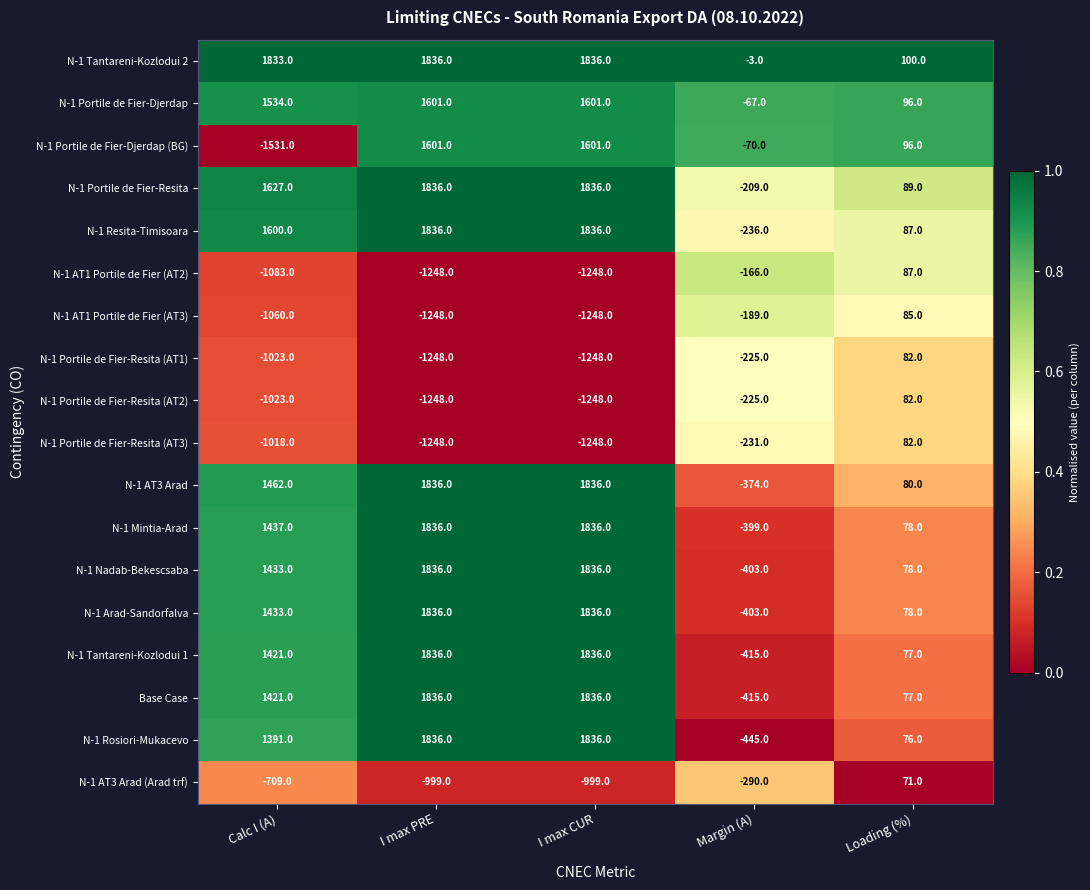

What is the greatest value displayed?

1836